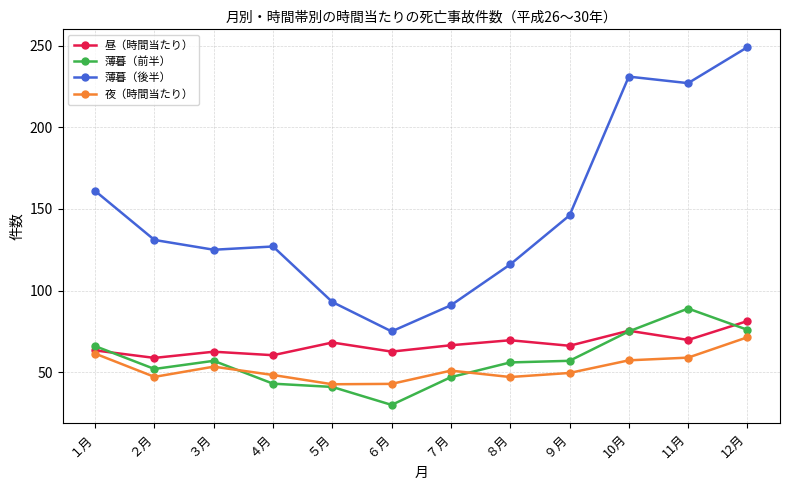

What position from the right is １月?

12